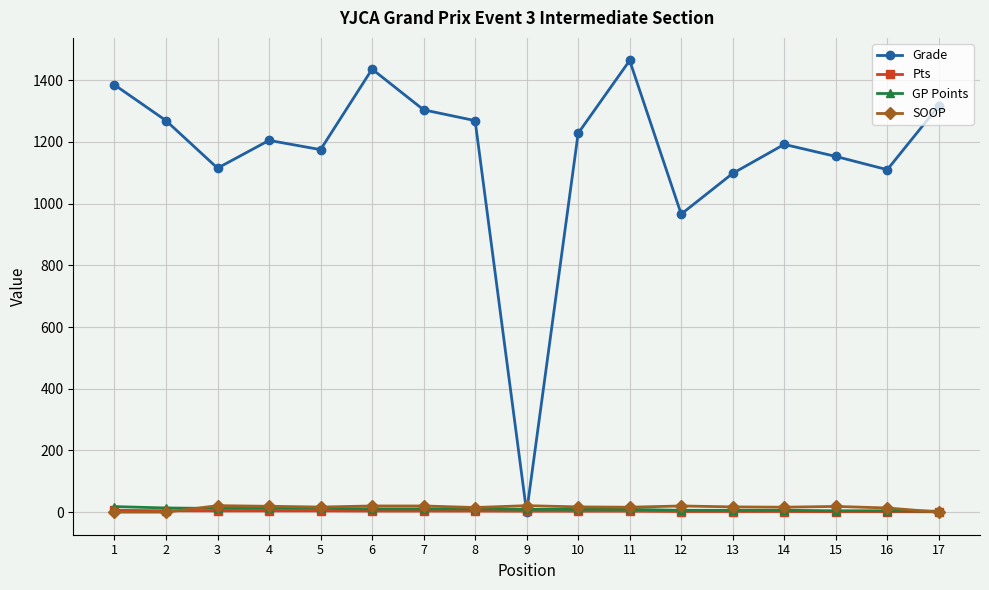

In Grade, how many points are lower than both neighbors (excluding endpoints)?

5